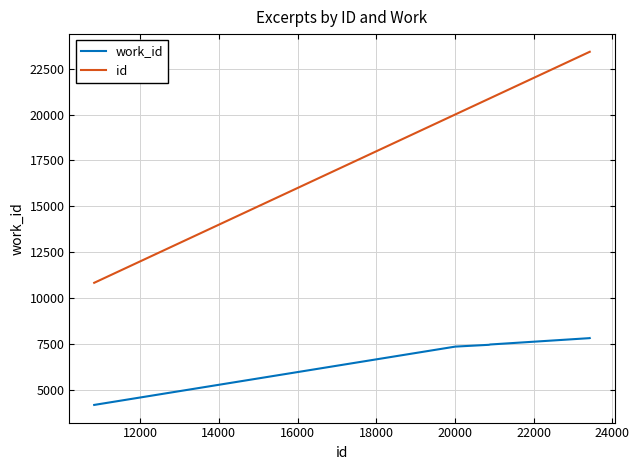

True or false: id and work_id cross at least once.

False